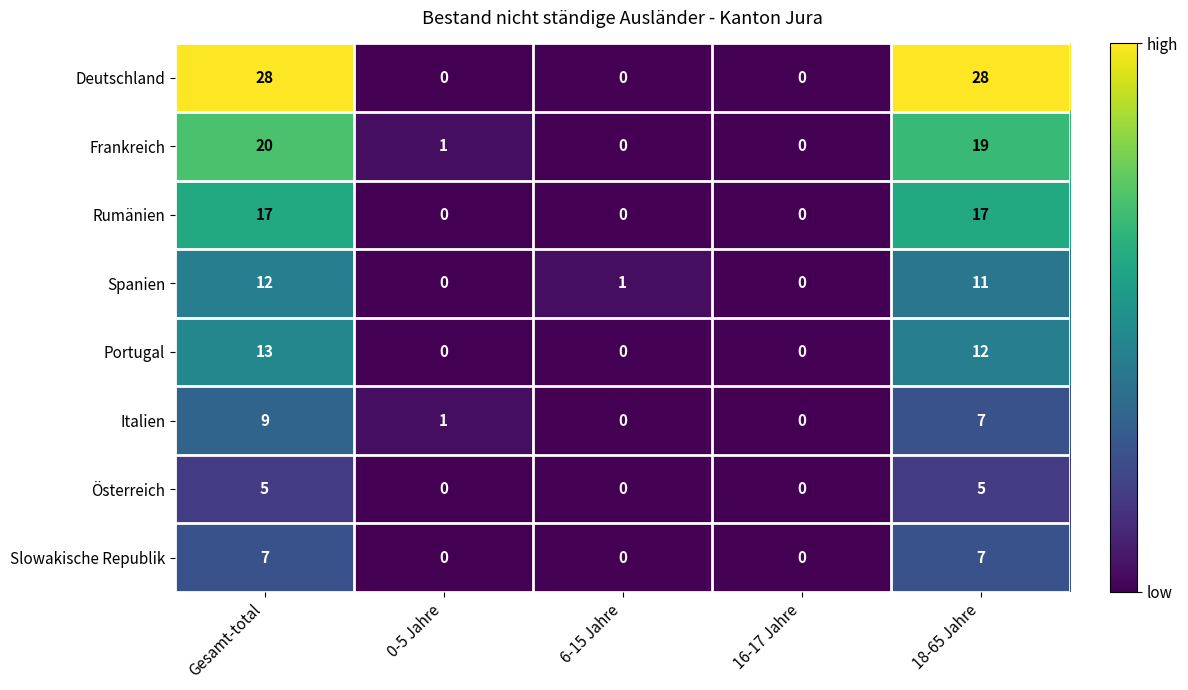

Count the number of categories in the chart.

5